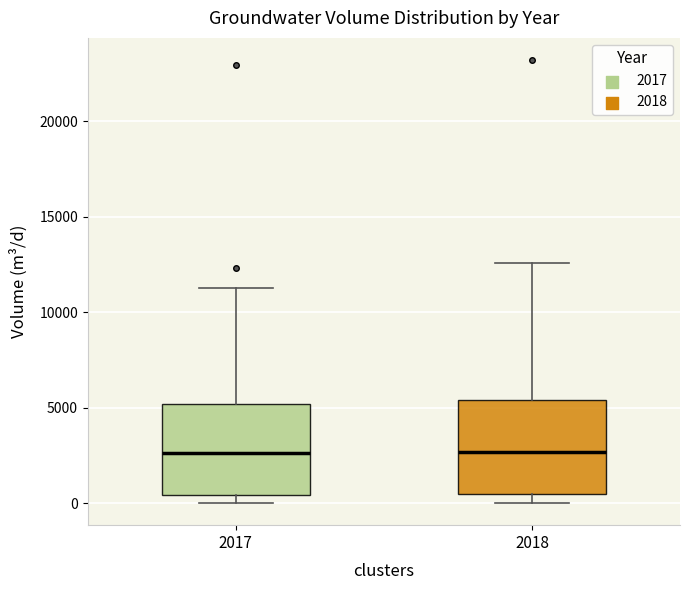

Reading left to right, transcribe this box plot: for each box, give where its median line is, the range the box spans, and where its two whiskers end, as read against the y-axis. The values are not printed on the chart, so give them approximately, as read against the axis.

2017: median 2500, box 500 to 5000, whiskers 0 to 11500
2018: median 2500, box 500 to 5500, whiskers 0 to 12500